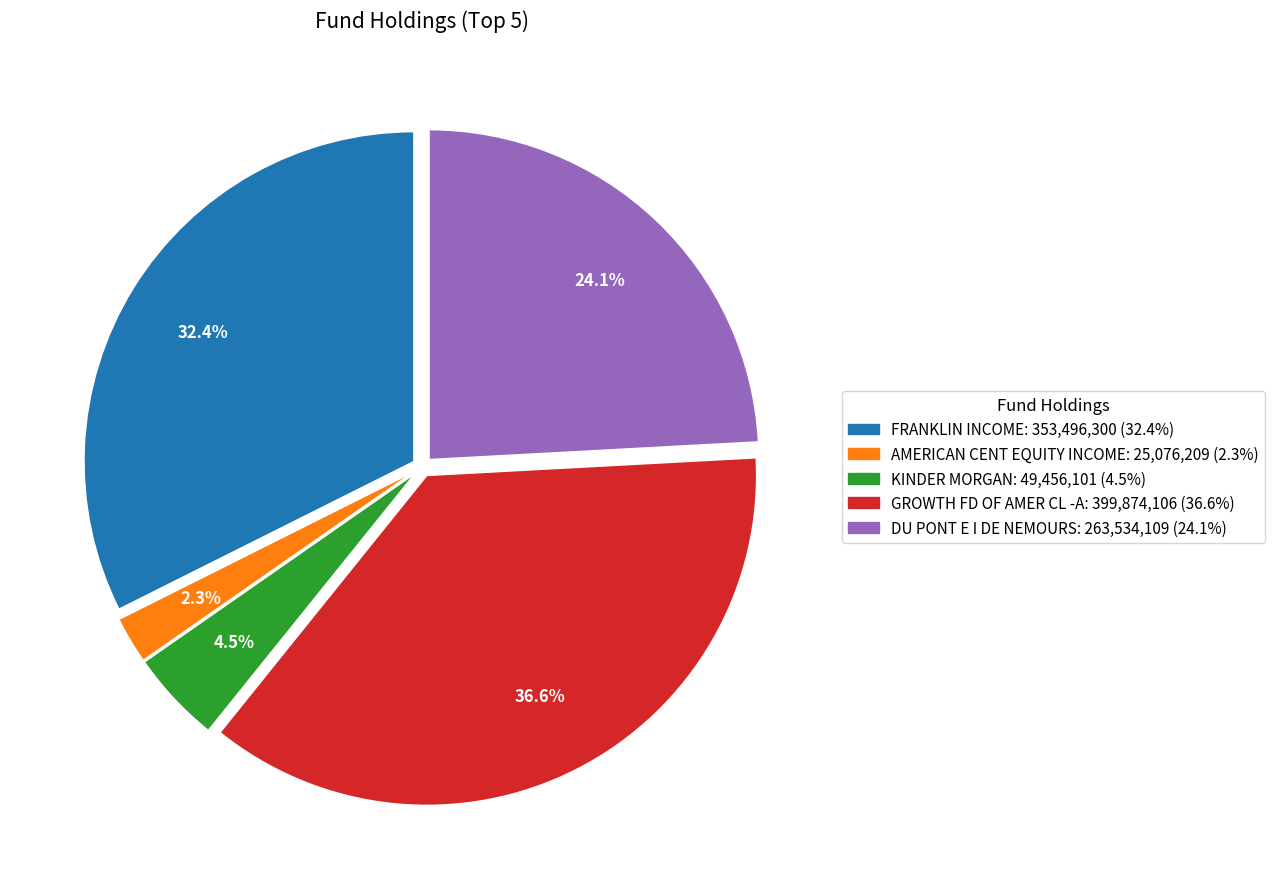

To the nearest percent, what is the combined percentage of AMERICAN CENT EQUITY INCOME and GROWTH FD OF AMER CL -A?

39%